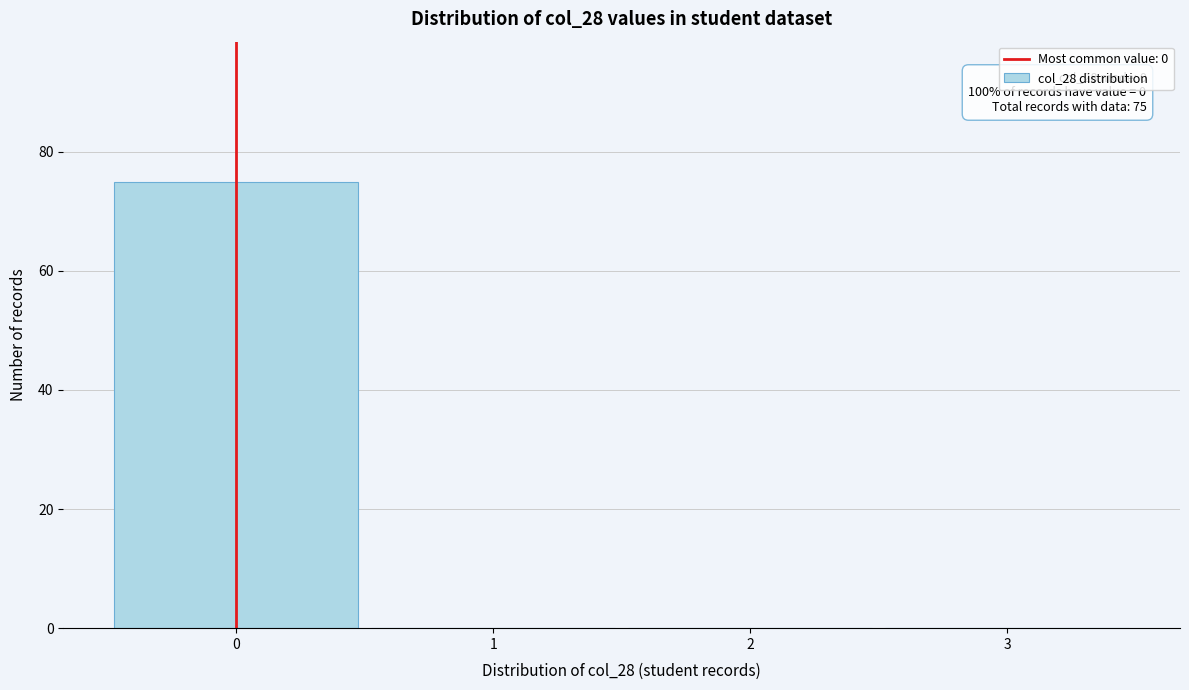

Reading left to right, what are all the values shown in this chart?

0=75	1=0	2=0	3=0